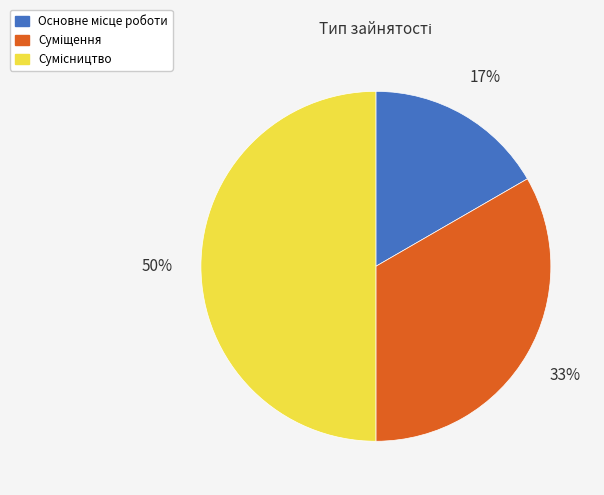

To the nearest percent, what is the difference between the largest and smallest slice percentages?

33%